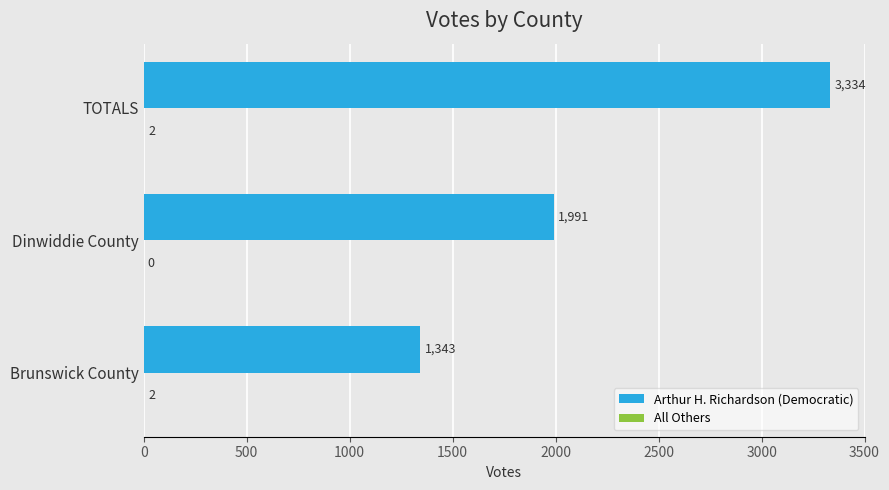

How many distinct data groups are displayed?

2